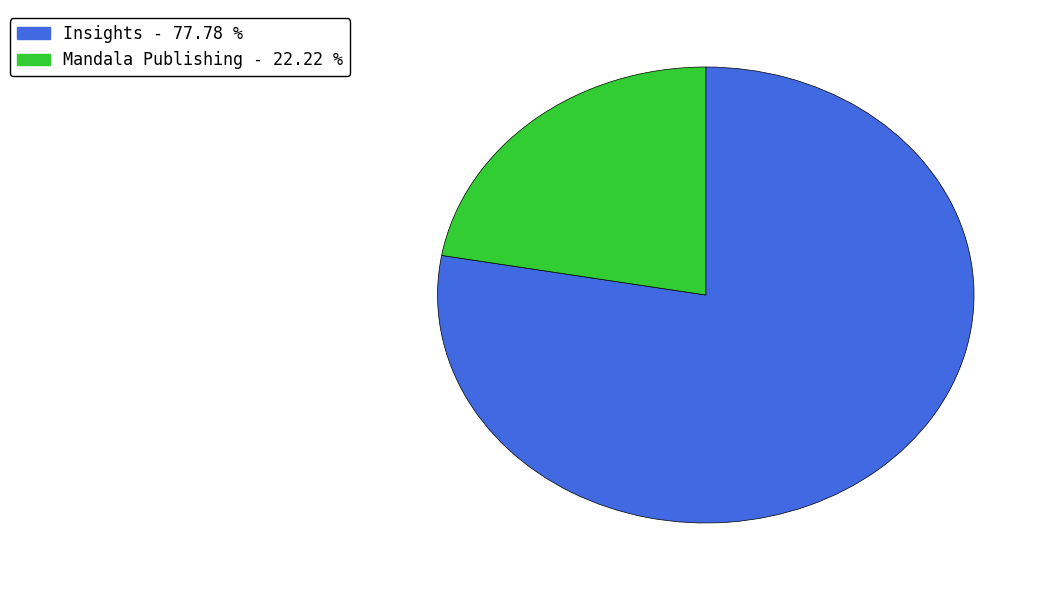

Count the number of slices in the pie.

2